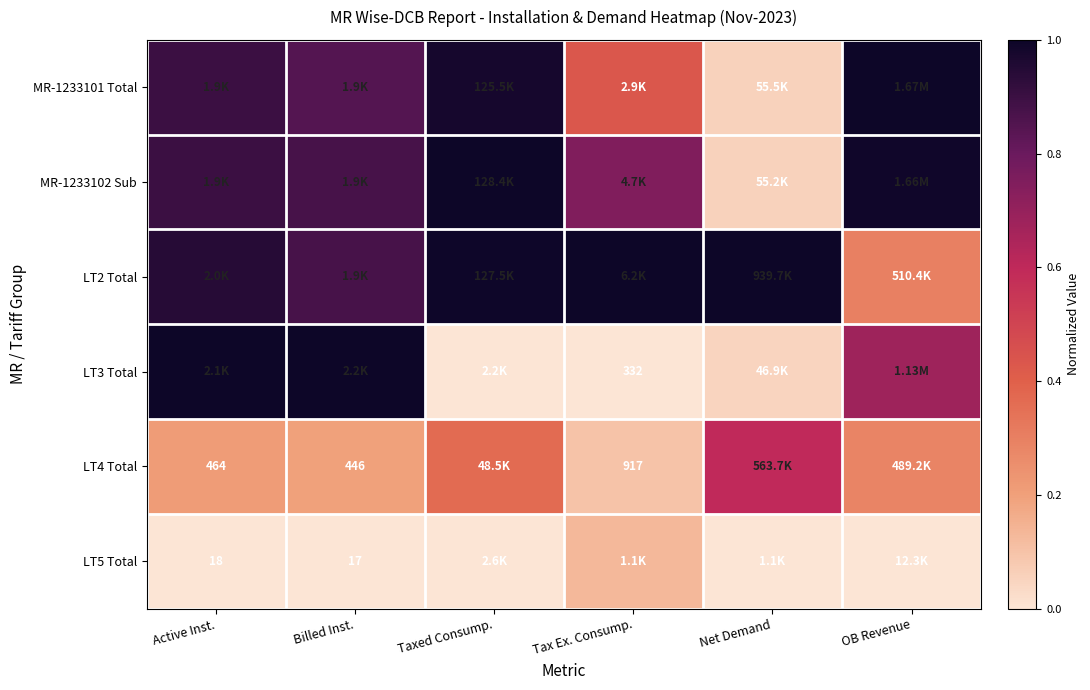

Is the value of LT5 Total at Active Inst. greater than the value of LT4 Total at Active Inst.?

No